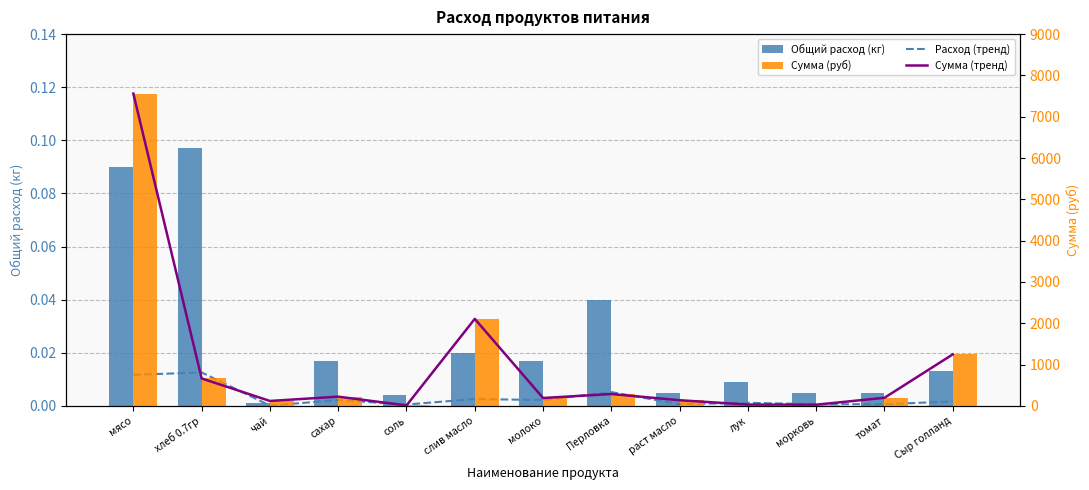

Rank the categories by Общий расход (кг) value from lowest to highest.

чай, соль, раст масло, морковь, томат, лук, Сыр голланд, сахар, молоко, слив масло, Перловка, мясо, хлеб 0.7гр